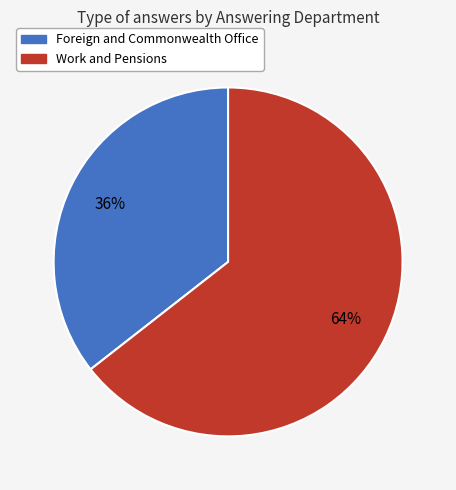

To the nearest percent, what is the combined percentage of Foreign and Commonwealth Office and Work and Pensions?

100%